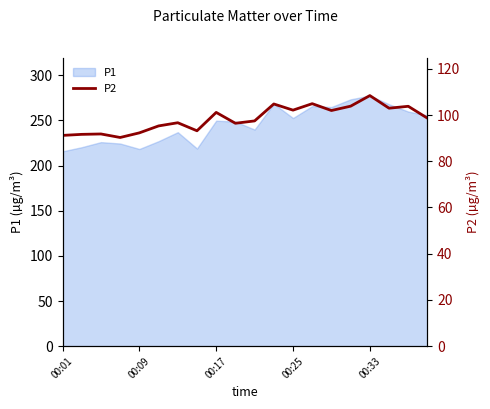

What is the smallest value displayed?

90.3